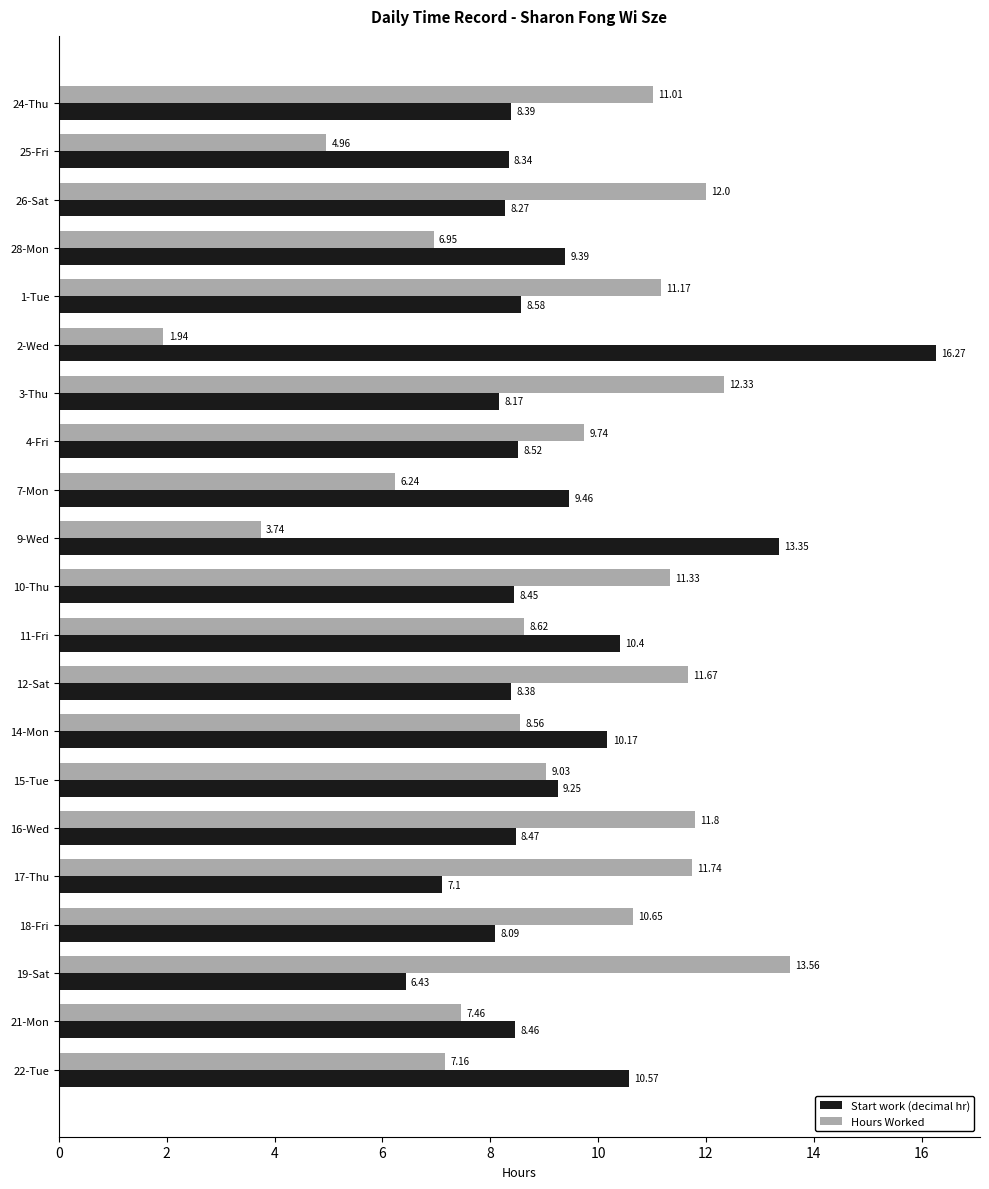

How many data points in Start work (decimal hr) are above 8?

19